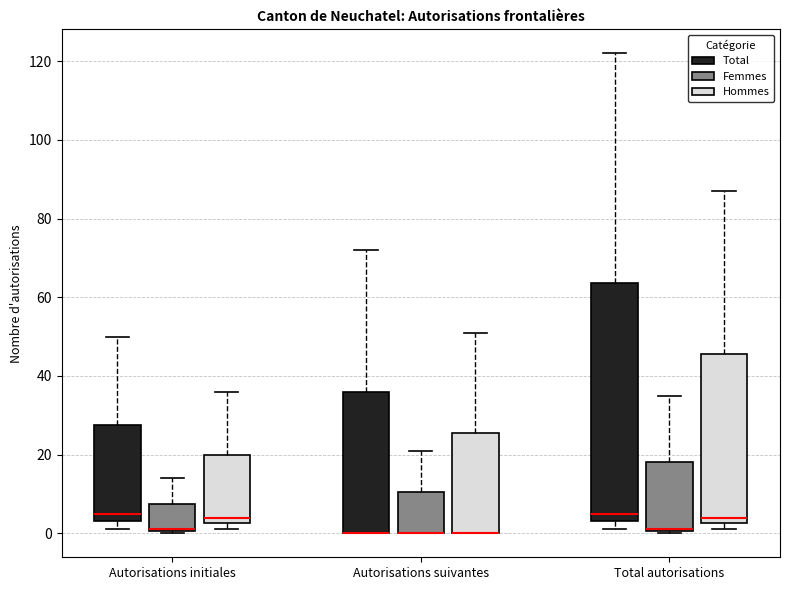

Reading left to right, read every box against the y-axis: the position of its median line, the range the box covers, and the ends of its whiskers. The values are not printed on the chart, so give them approximately, as read against the axis.

Autorisations initiales (Total): median 6, box 4 to 28, whiskers 2 to 50
Autorisations initiales (Femmes): median 2 (drawn on the box's lower edge), box 0 to 8, whiskers 0 to 14
Autorisations initiales (Hommes): median 4, box 2 to 20, whiskers 2 (just below the box's lower edge) to 36
Autorisations suivantes (Total): median 0 (drawn on the box's lower edge), box 0 to 36, whiskers 0 to 72
Autorisations suivantes (Femmes): median 0 (drawn on the box's lower edge), box 0 to 10, whiskers 0 to 22
Autorisations suivantes (Hommes): median 0 (drawn on the box's lower edge), box 0 to 26, whiskers 0 to 52
Total autorisations (Total): median 6, box 4 to 64, whiskers 2 to 122
Total autorisations (Femmes): median 2 (drawn on the box's lower edge), box 0 to 18, whiskers 0 to 36
Total autorisations (Hommes): median 4, box 2 to 46, whiskers 2 (just below the box's lower edge) to 88